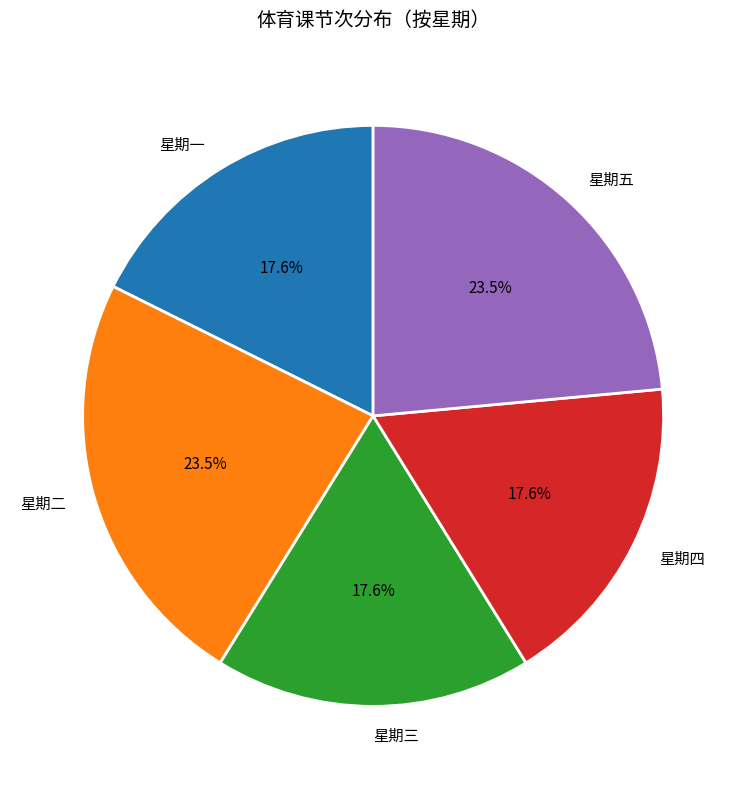

Between 星期五 and 星期三, which is larger?

星期五